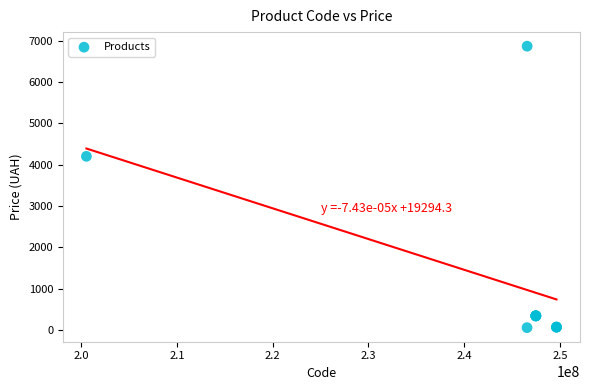

What Y value in the scatter plot is closest to 3464?

4204.8